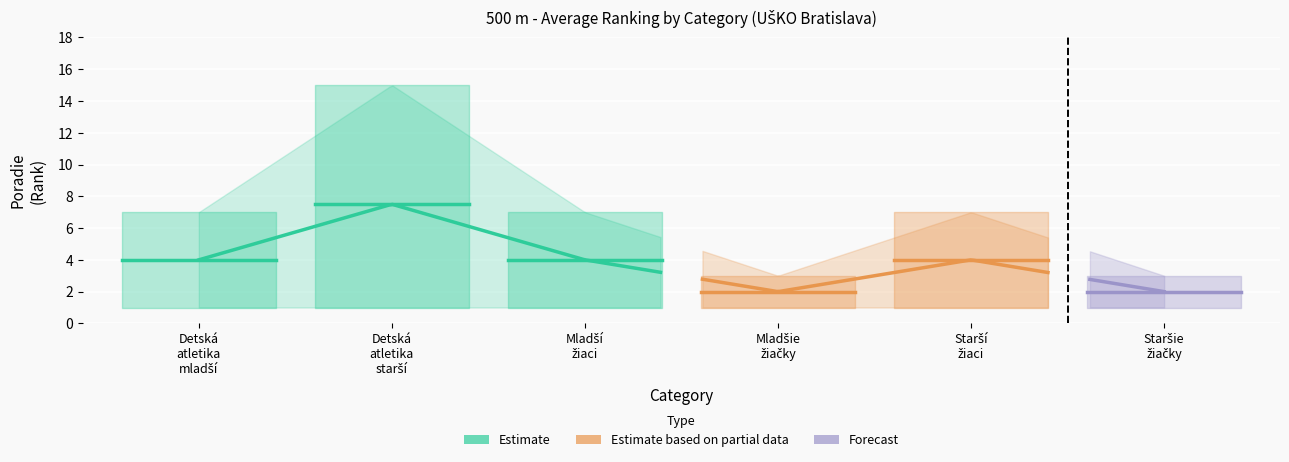

Which label corresponds to the smallest value in the chart?

Detská
atletika
mladší